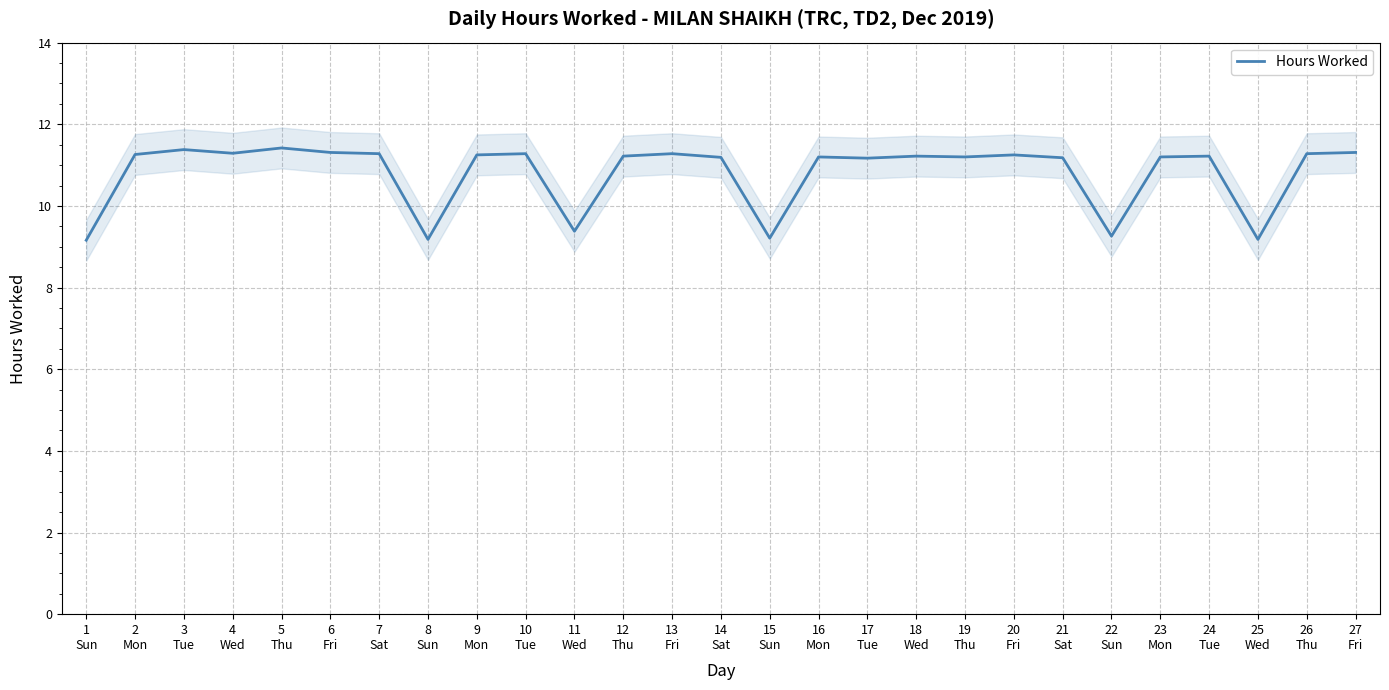

Is it true that the value at 26
Thu is 5.7?

False